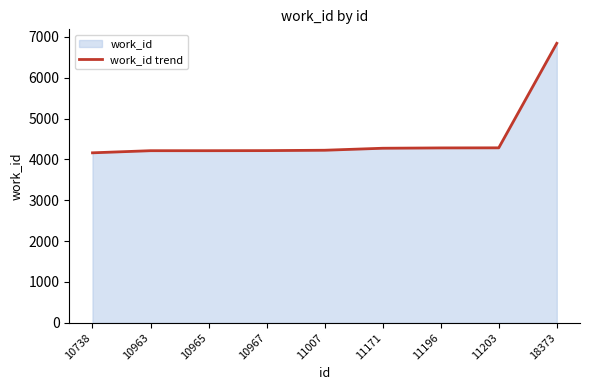

Approximately how many times larger is the value at 10738 compared to 11203?

1.0